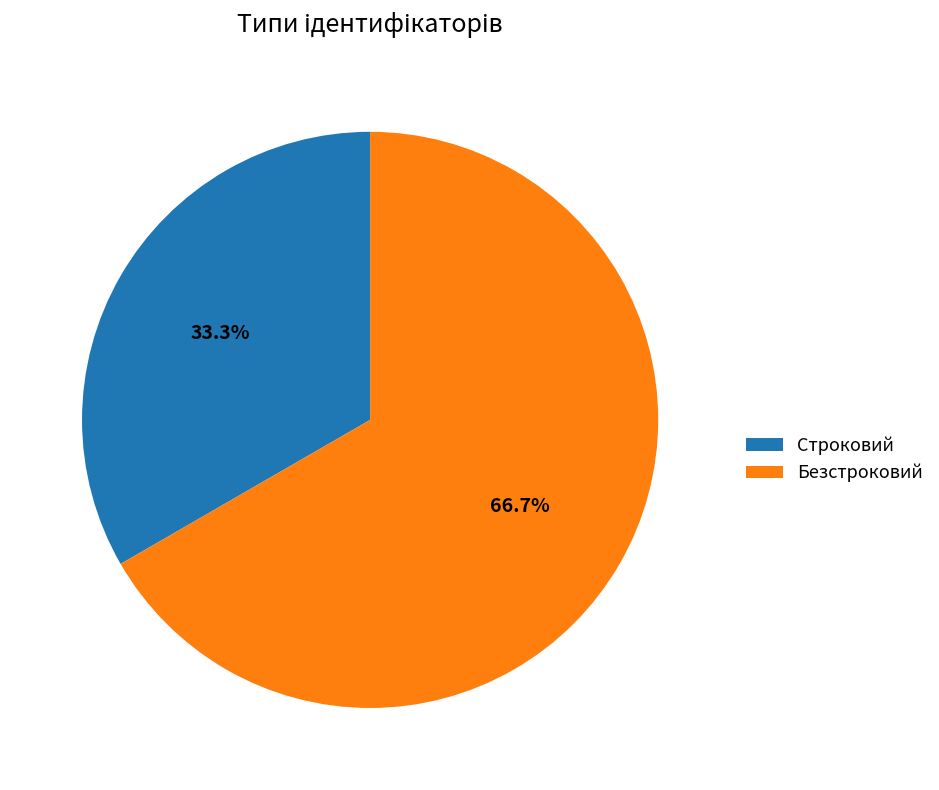

The Строковий slice represents 33% of the pie. True or false?

True